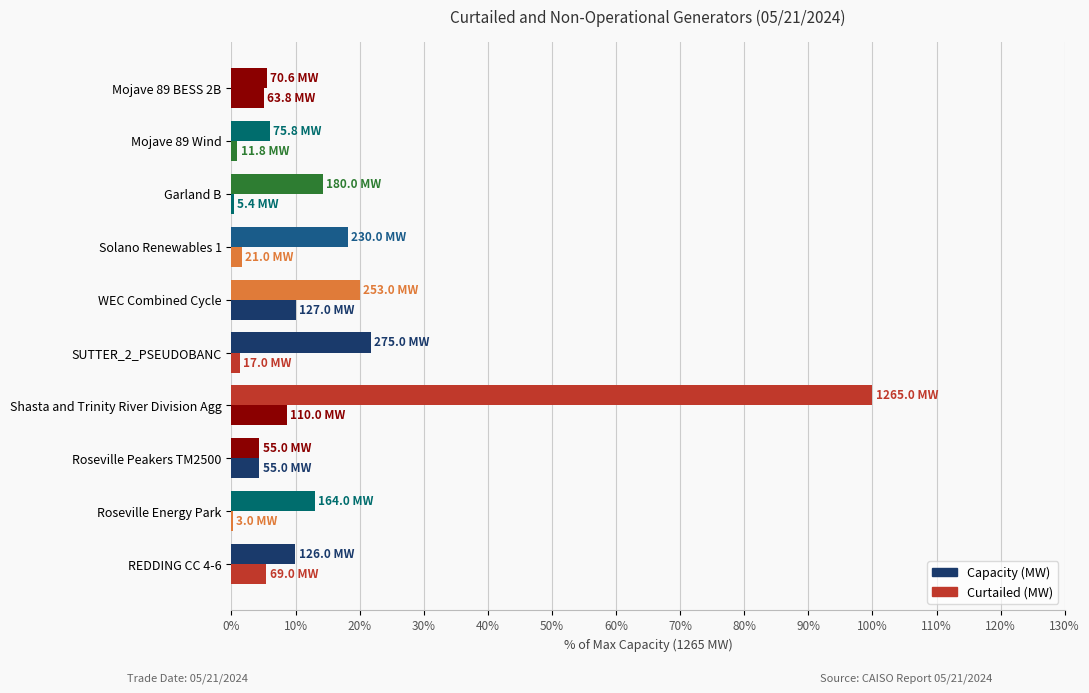

How many data points does each series have?

10